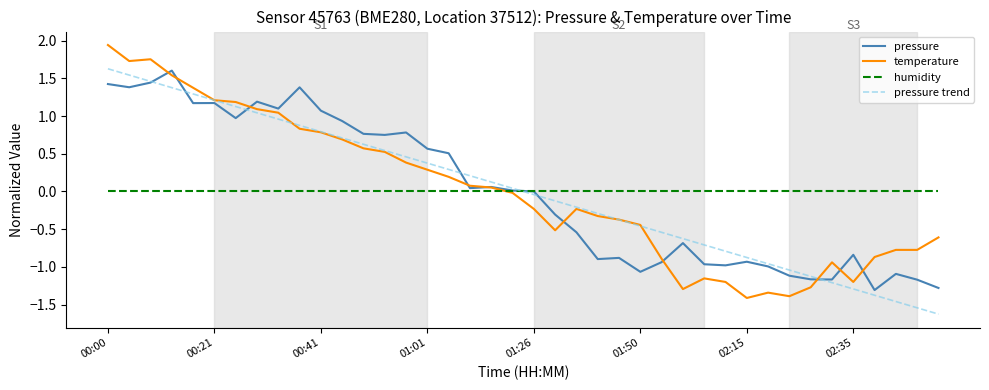

What is the minimum value for pressure trend?

-1.6